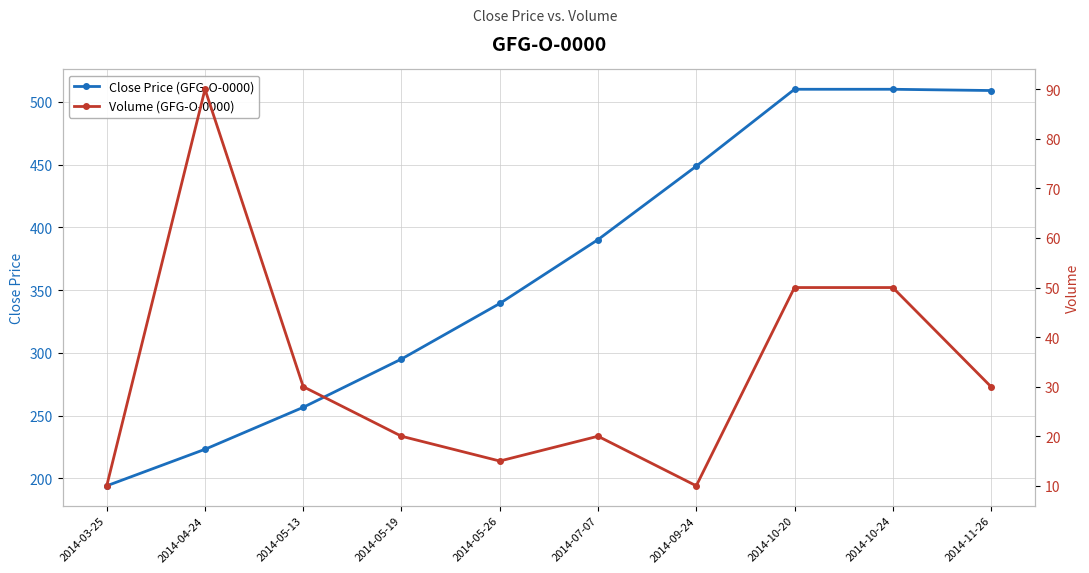

What is the greatest value displayed?

510.0